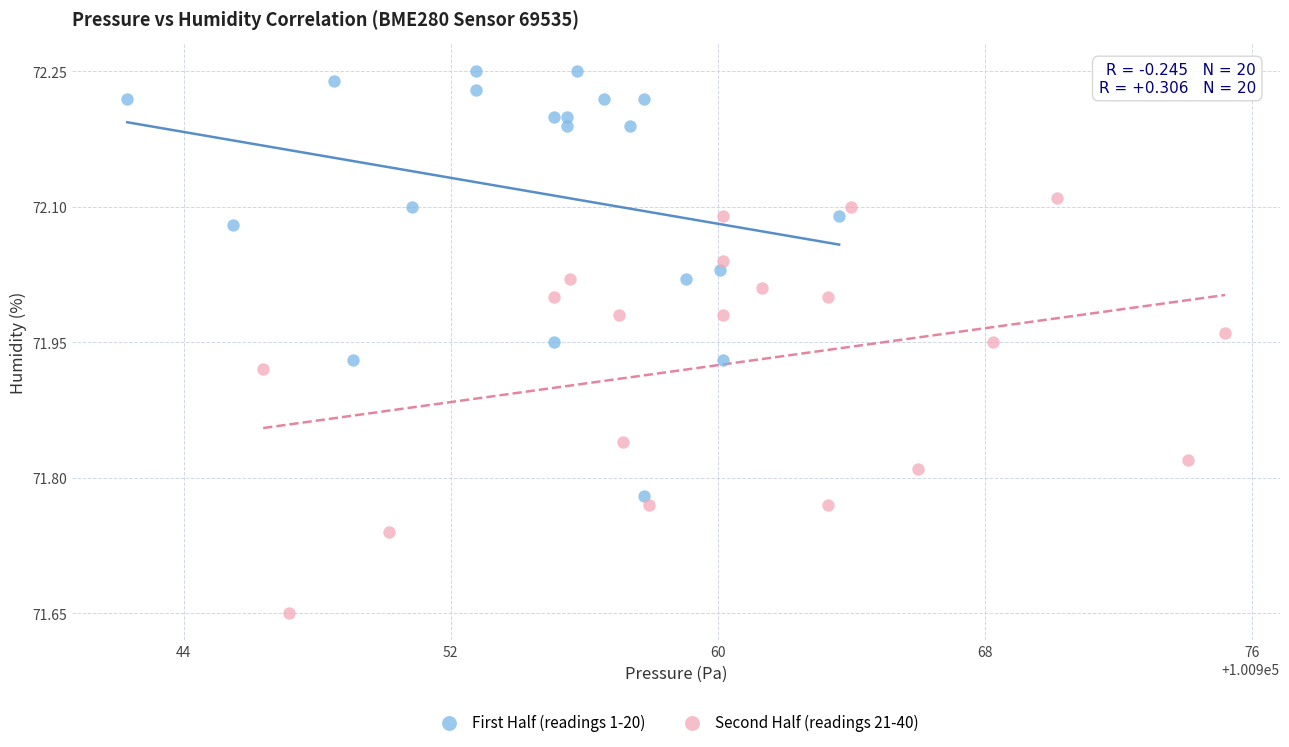

Which series reaches the minimum Y coordinate?

Second Half (readings 21-40)